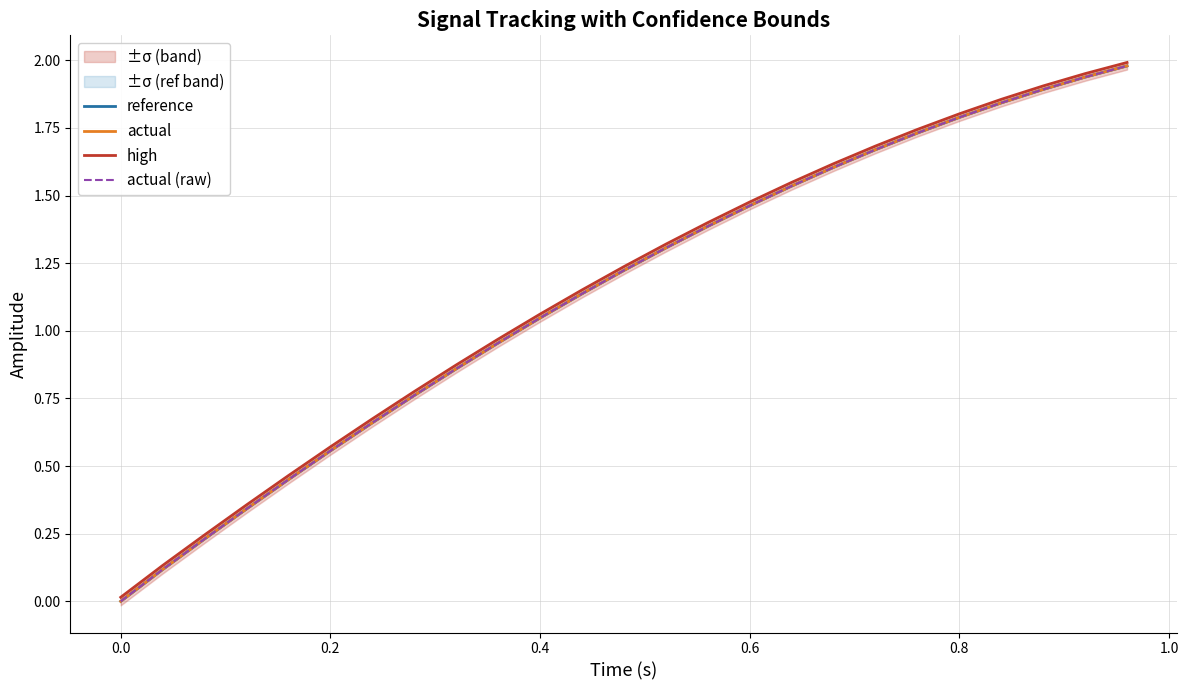

Reading right to left, list all the values displayed in this chart.

reference: 2.0	1.9	1.9	1.8	1.8	1.7	1.7	1.6	1.5	1.5	1.4	1.3	1.2	1.1	1.0	1.0	0.9	0.8	0.7	0.6	0.5	0.3	0.2	0.1	0.0
actual: 2.0	1.9	1.9	1.8	1.8	1.7	1.7	1.6	1.5	1.5	1.4	1.3	1.2	1.1	1.0	1.0	0.9	0.8	0.7	0.6	0.5	0.3	0.2	0.1	0.0
high: 2.0	2.0	1.9	1.9	1.8	1.7	1.7	1.6	1.5	1.5	1.4	1.3	1.2	1.2	1.1	1.0	0.9	0.8	0.7	0.6	0.5	0.4	0.2	0.1	0.0
actual (raw): 2.0	1.9	1.9	1.8	1.8	1.7	1.7	1.6	1.5	1.5	1.4	1.3	1.2	1.1	1.0	1.0	0.9	0.8	0.7	0.6	0.5	0.3	0.2	0.1	0.0